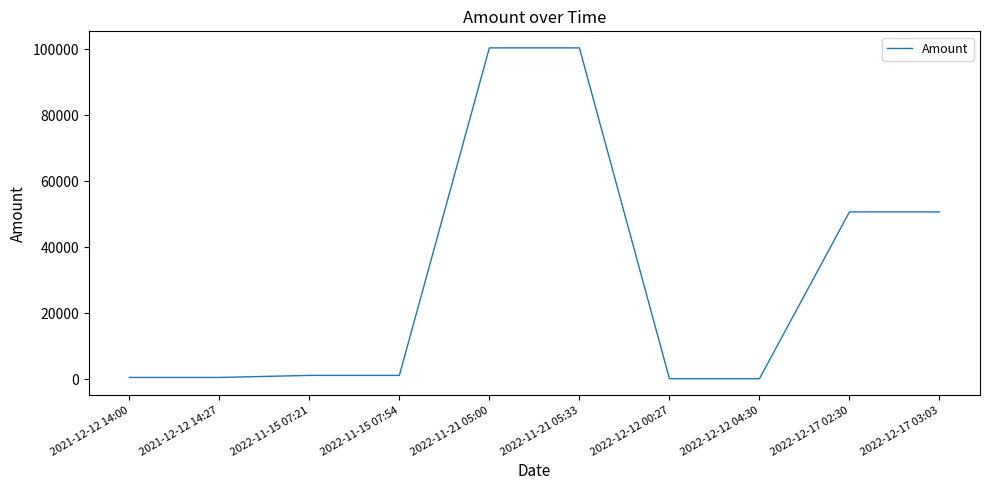

How many series are shown in this chart?

1